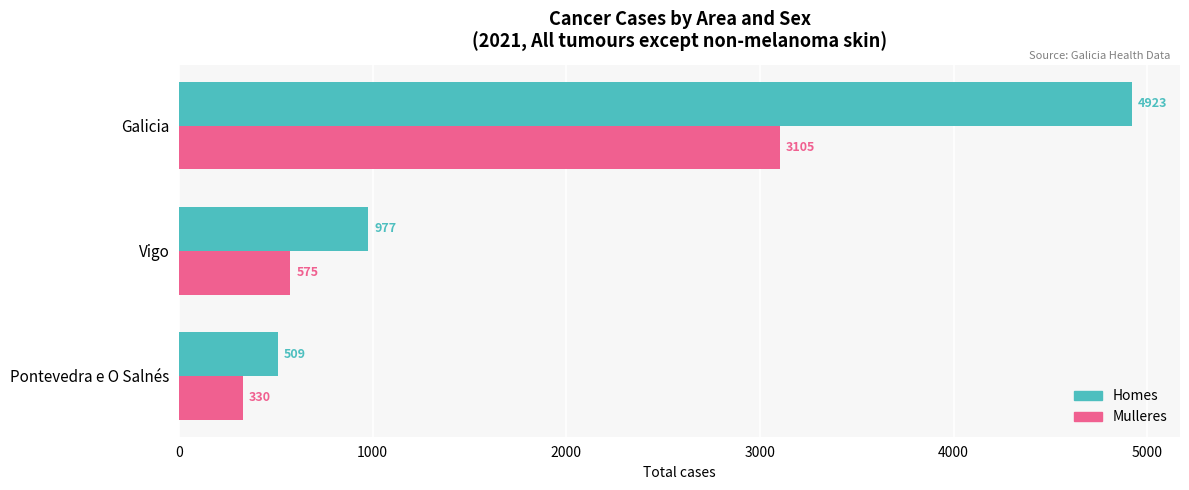

What is the difference between the Homes values at Pontevedra e O Salnés and Galicia?

4414